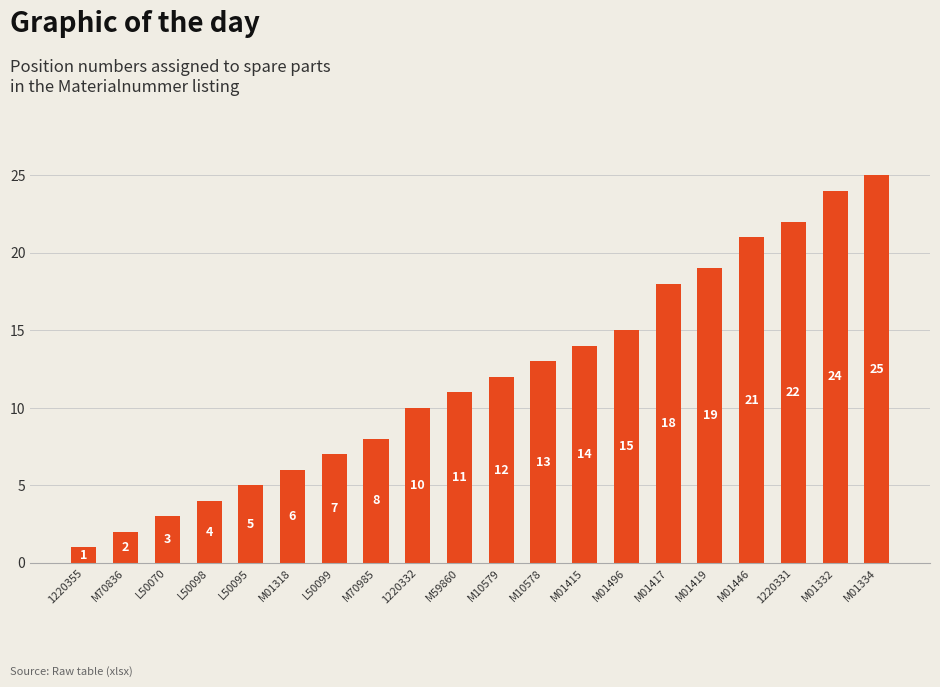

Which category has the lowest value across all series?

1220355